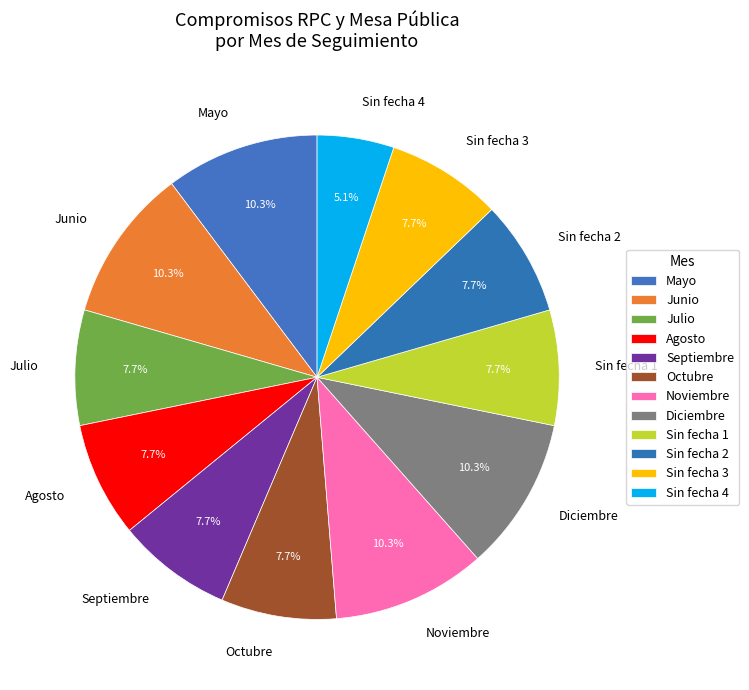

Which has a higher value, Sin fecha 4 or Mayo?

Mayo